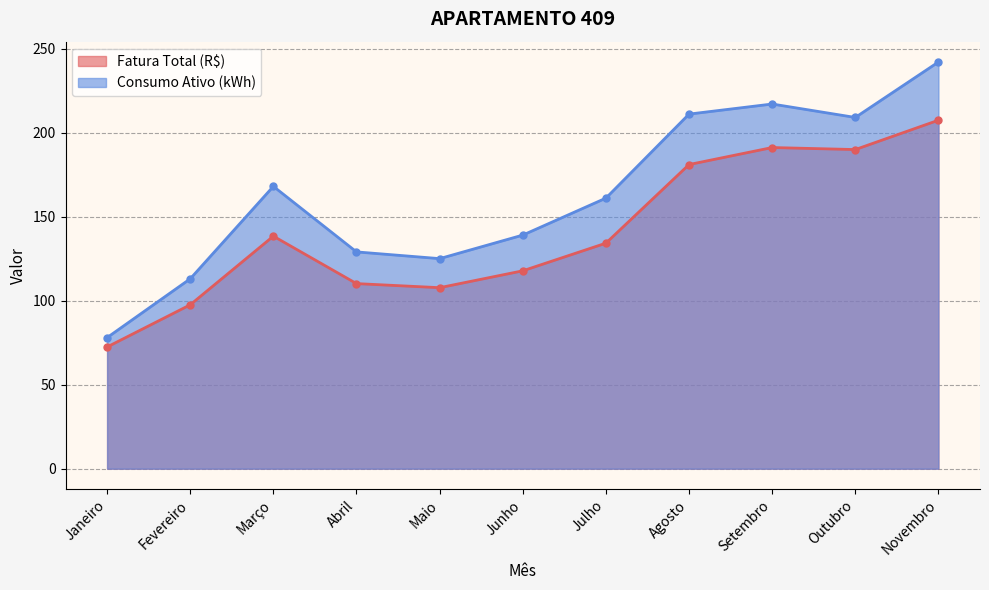

True or false: Fatura Total (R$) has a value of 56.8 at Junho.

False